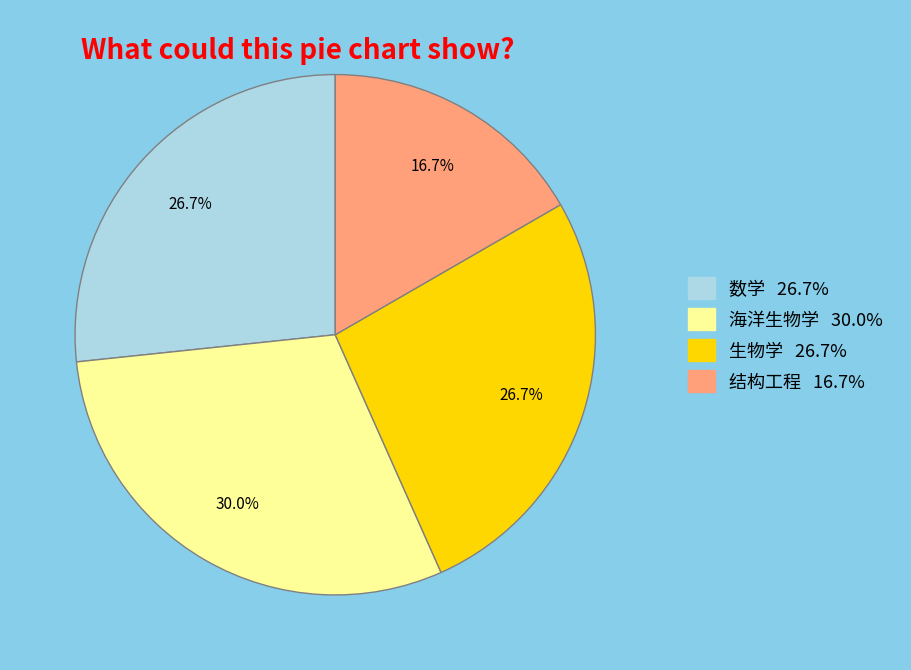

To the nearest percent, what portion does 海洋生物学 represent?

30%